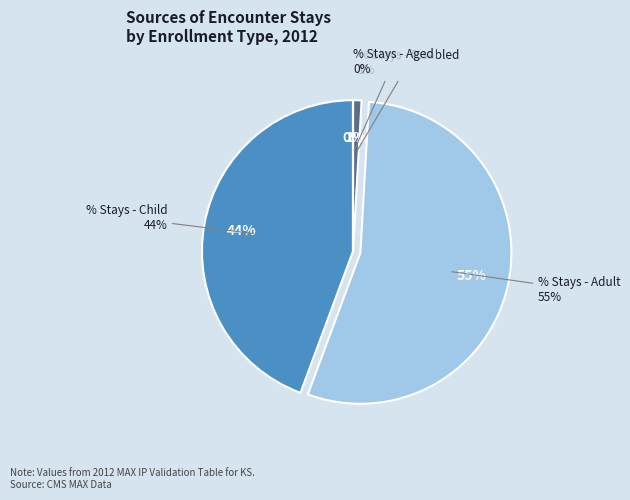

What portion of the pie excludes % Stays - Child?

55.7%